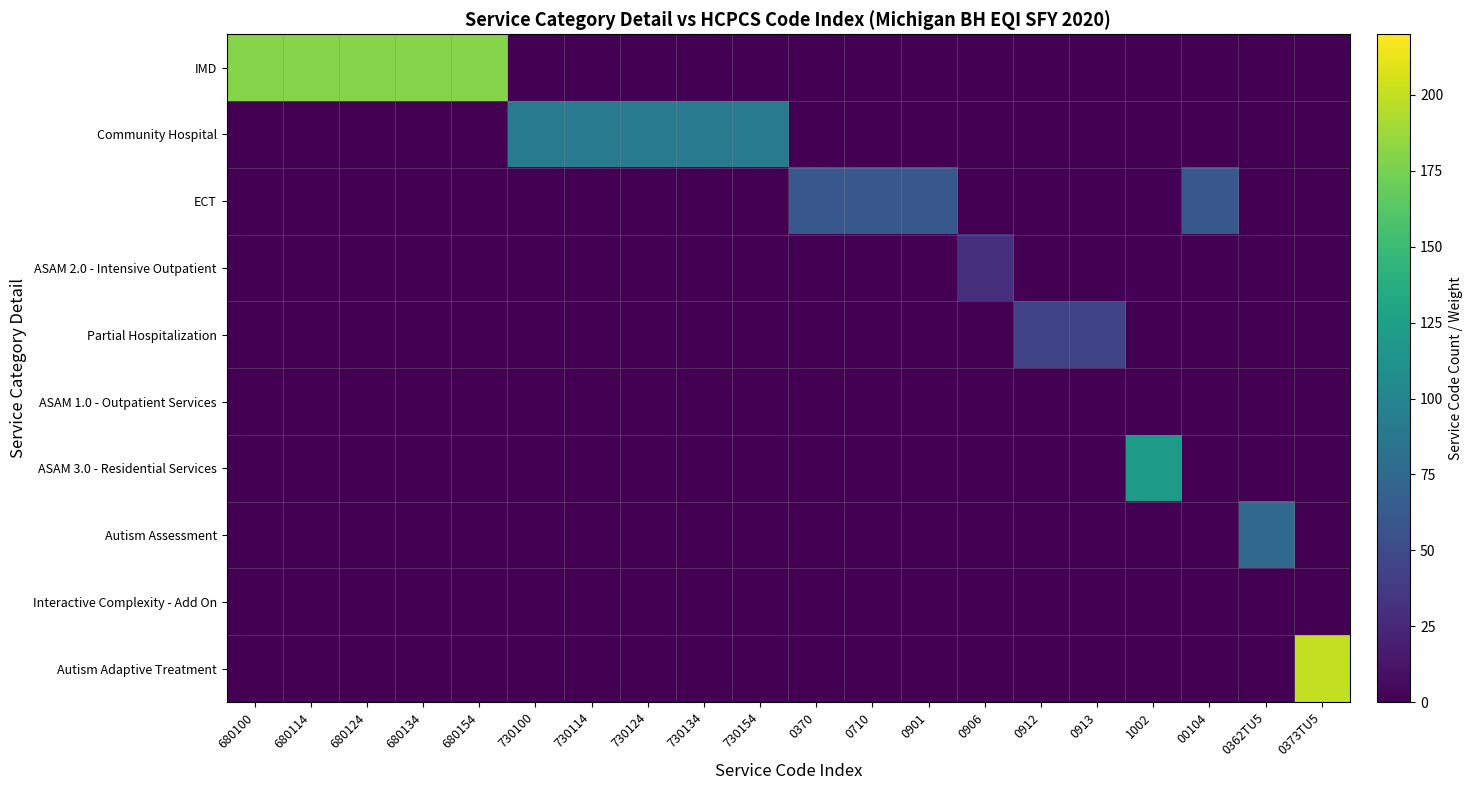

Reading left to right, what are all the values shown in this chart?

IMD: 680100=180	680114=180	680124=180	680134=180	680154=180	730100=0	730114=0	730124=0	730134=0	730154=0	0370=0	0710=0	0901=0	0906=0	0912=0	0913=0	1002=0	00104=0	0362TU5=0	0373TU5=0
Community Hospital: 680100=0	680114=0	680124=0	680134=0	680154=0	730100=90	730114=90	730124=90	730134=90	730154=90	0370=0	0710=0	0901=0	0906=0	0912=0	0913=0	1002=0	00104=0	0362TU5=0	0373TU5=0
ECT: 680100=0	680114=0	680124=0	680134=0	680154=0	730100=0	730114=0	730124=0	730134=0	730154=0	0370=60	0710=60	0901=60	0906=0	0912=0	0913=0	1002=0	00104=60	0362TU5=0	0373TU5=0
ASAM 2.0 - Intensive Outpatient: 680100=0	680114=0	680124=0	680134=0	680154=0	730100=0	730114=0	730124=0	730134=0	730154=0	0370=0	0710=0	0901=0	0906=30	0912=0	0913=0	1002=0	00104=0	0362TU5=0	0373TU5=0
Partial Hospitalization: 680100=0	680114=0	680124=0	680134=0	680154=0	730100=0	730114=0	730124=0	730134=0	730154=0	0370=0	0710=0	0901=0	0906=0	0912=45	0913=45	1002=0	00104=0	0362TU5=0	0373TU5=0
ASAM 1.0 - Outpatient Services: 680100=0	680114=0	680124=0	680134=0	680154=0	730100=0	730114=0	730124=0	730134=0	730154=0	0370=0	0710=0	0901=0	0906=0	0912=0	0913=0	1002=0	00104=0	0362TU5=0	0373TU5=0
ASAM 3.0 - Residential Services: 680100=0	680114=0	680124=0	680134=0	680154=0	730100=0	730114=0	730124=0	730134=0	730154=0	0370=0	0710=0	0901=0	0906=0	0912=0	0913=0	1002=120	00104=0	0362TU5=0	0373TU5=0
Autism Assessment: 680100=0	680114=0	680124=0	680134=0	680154=0	730100=0	730114=0	730124=0	730134=0	730154=0	0370=0	0710=0	0901=0	0906=0	0912=0	0913=0	1002=0	00104=0	0362TU5=75	0373TU5=0
Interactive Complexity - Add On: 680100=0	680114=0	680124=0	680134=0	680154=0	730100=0	730114=0	730124=0	730134=0	730154=0	0370=0	0710=0	0901=0	0906=0	0912=0	0913=0	1002=0	00104=0	0362TU5=0	0373TU5=0
Autism Adaptive Treatment: 680100=0	680114=0	680124=0	680134=0	680154=0	730100=0	730114=0	730124=0	730134=0	730154=0	0370=0	0710=0	0901=0	0906=0	0912=0	0913=0	1002=0	00104=0	0362TU5=0	0373TU5=200